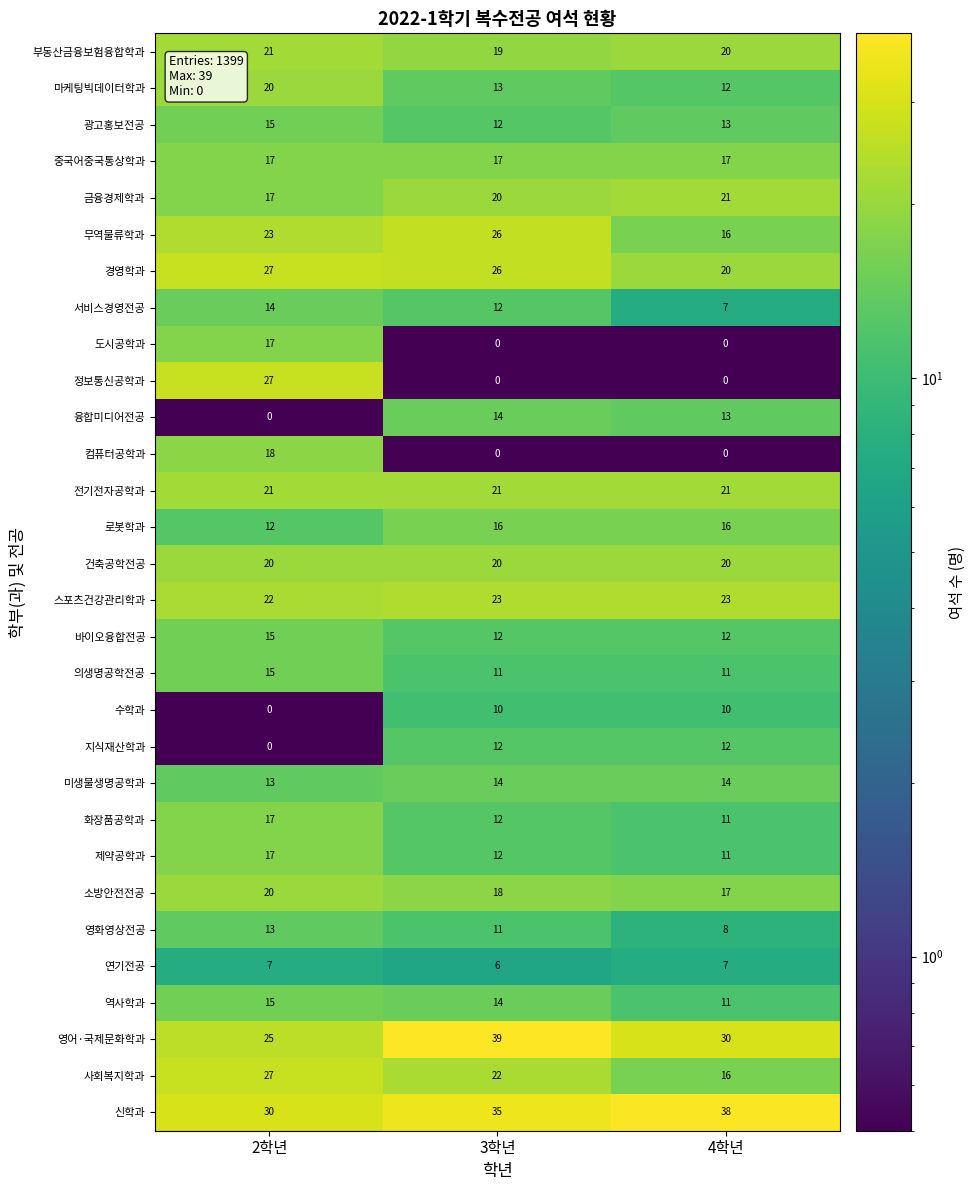

Is the value of 영어·국제문화학과 at 4학년 greater than the value of 경영학과 at 2학년?

Yes